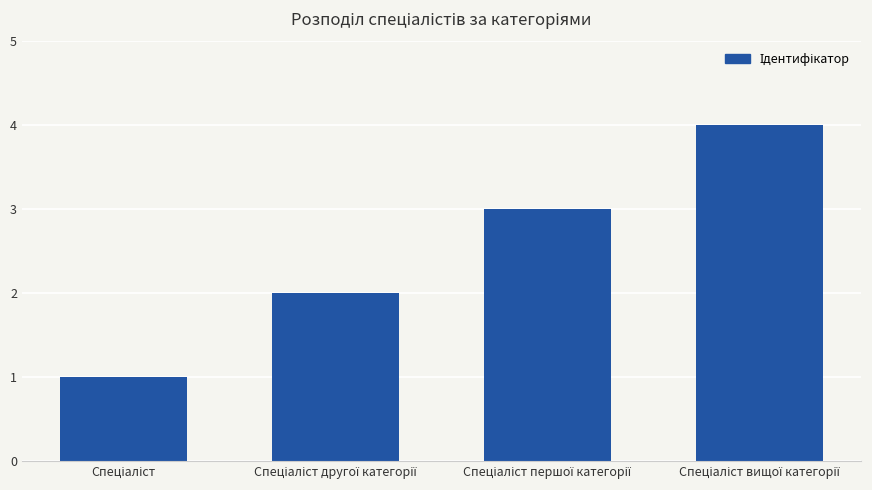

What is the difference between the maximum and minimum values?

3